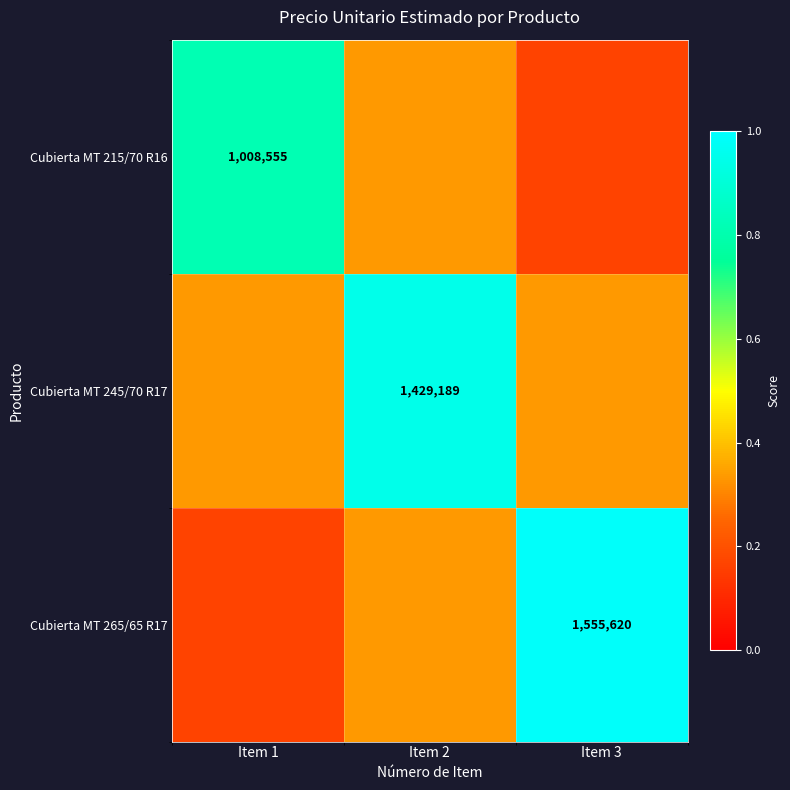

Which series has the largest total across all categories?

Cubierta MT 245/70 R17